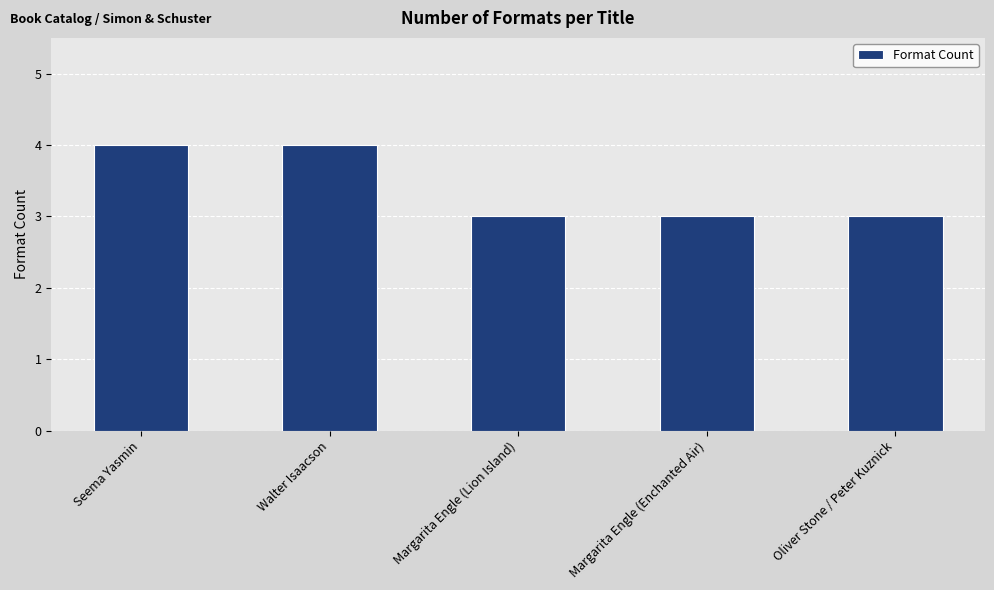

Is it true that the value at Walter Isaacson is 4?

True